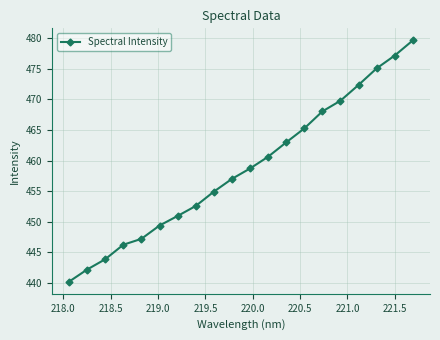

True or false: there are more than 2 points higher than both neighbors.

False